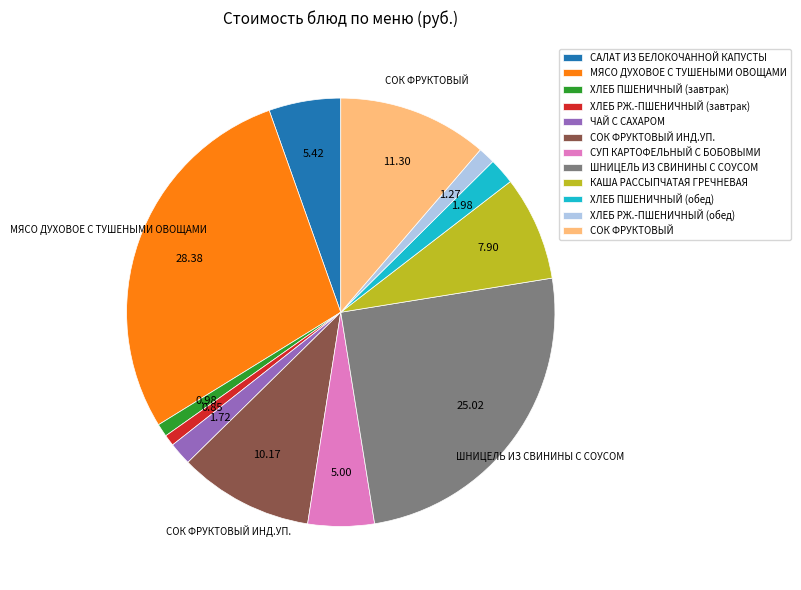

Is it true that ШНИЦЕЛЬ ИЗ СВИНИНЫ С СОУСОМ is 25% of the pie?

True